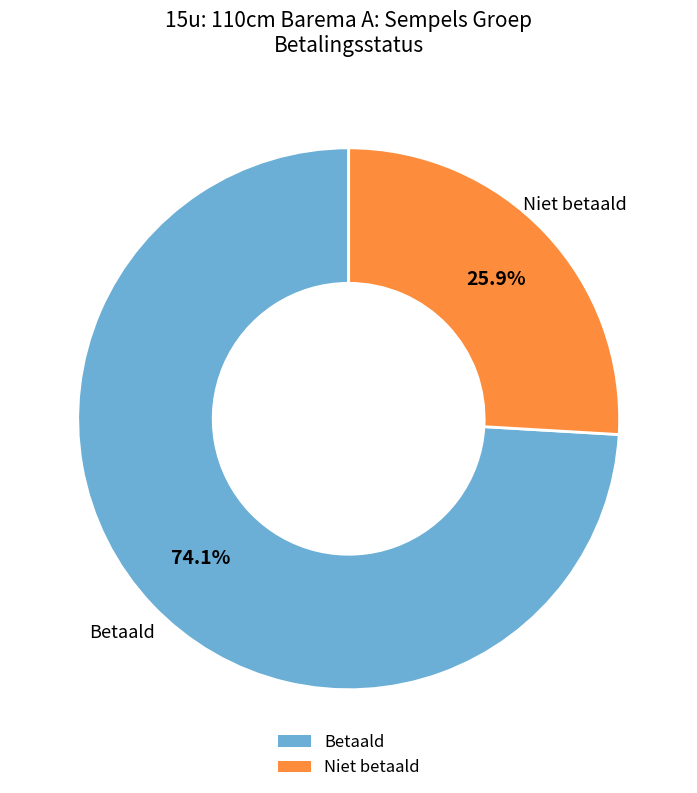

How many segments does this pie chart have?

2